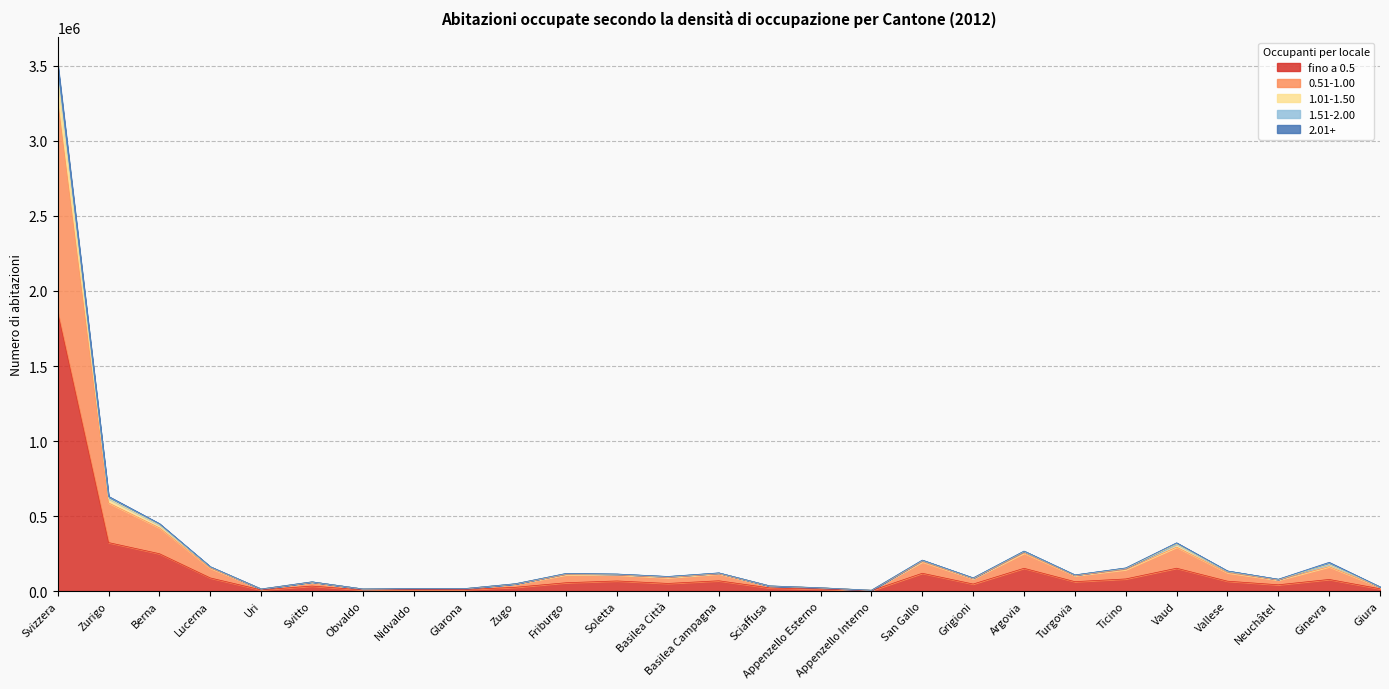

At which label does fino a 0.5 reach its peak?

Svizzera